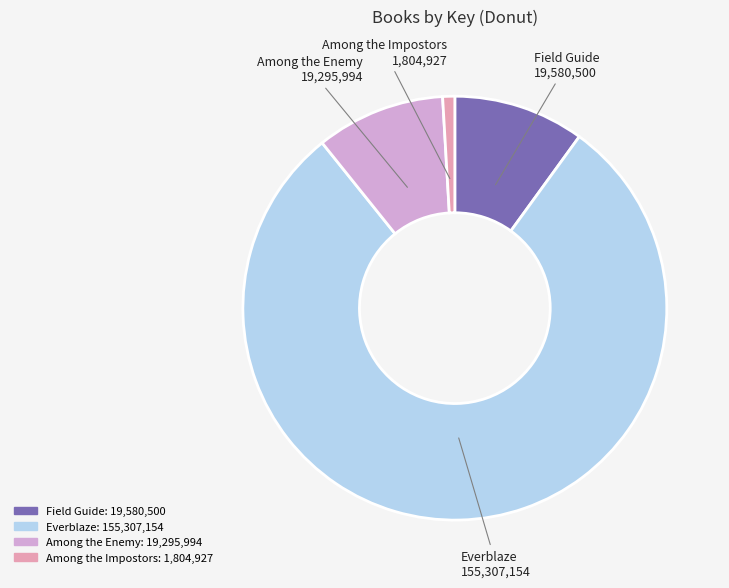

How many slices are in this pie chart?

4